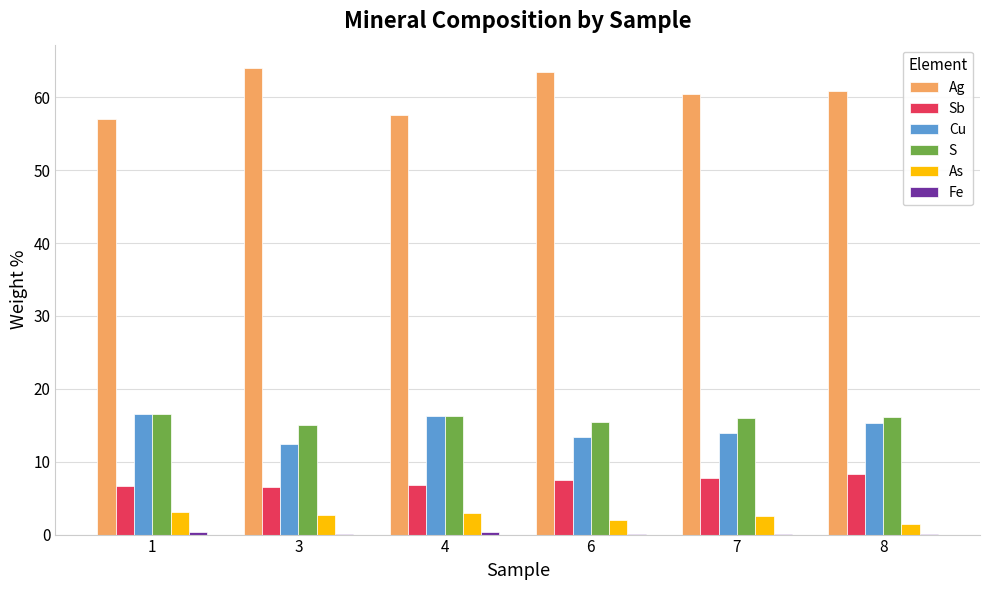

The Cu series shows 7.8 at 7. True or false?

False